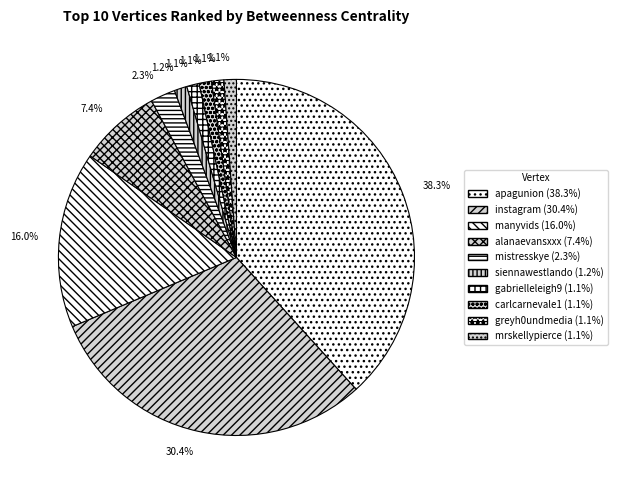

How many slices are in this pie chart?

10